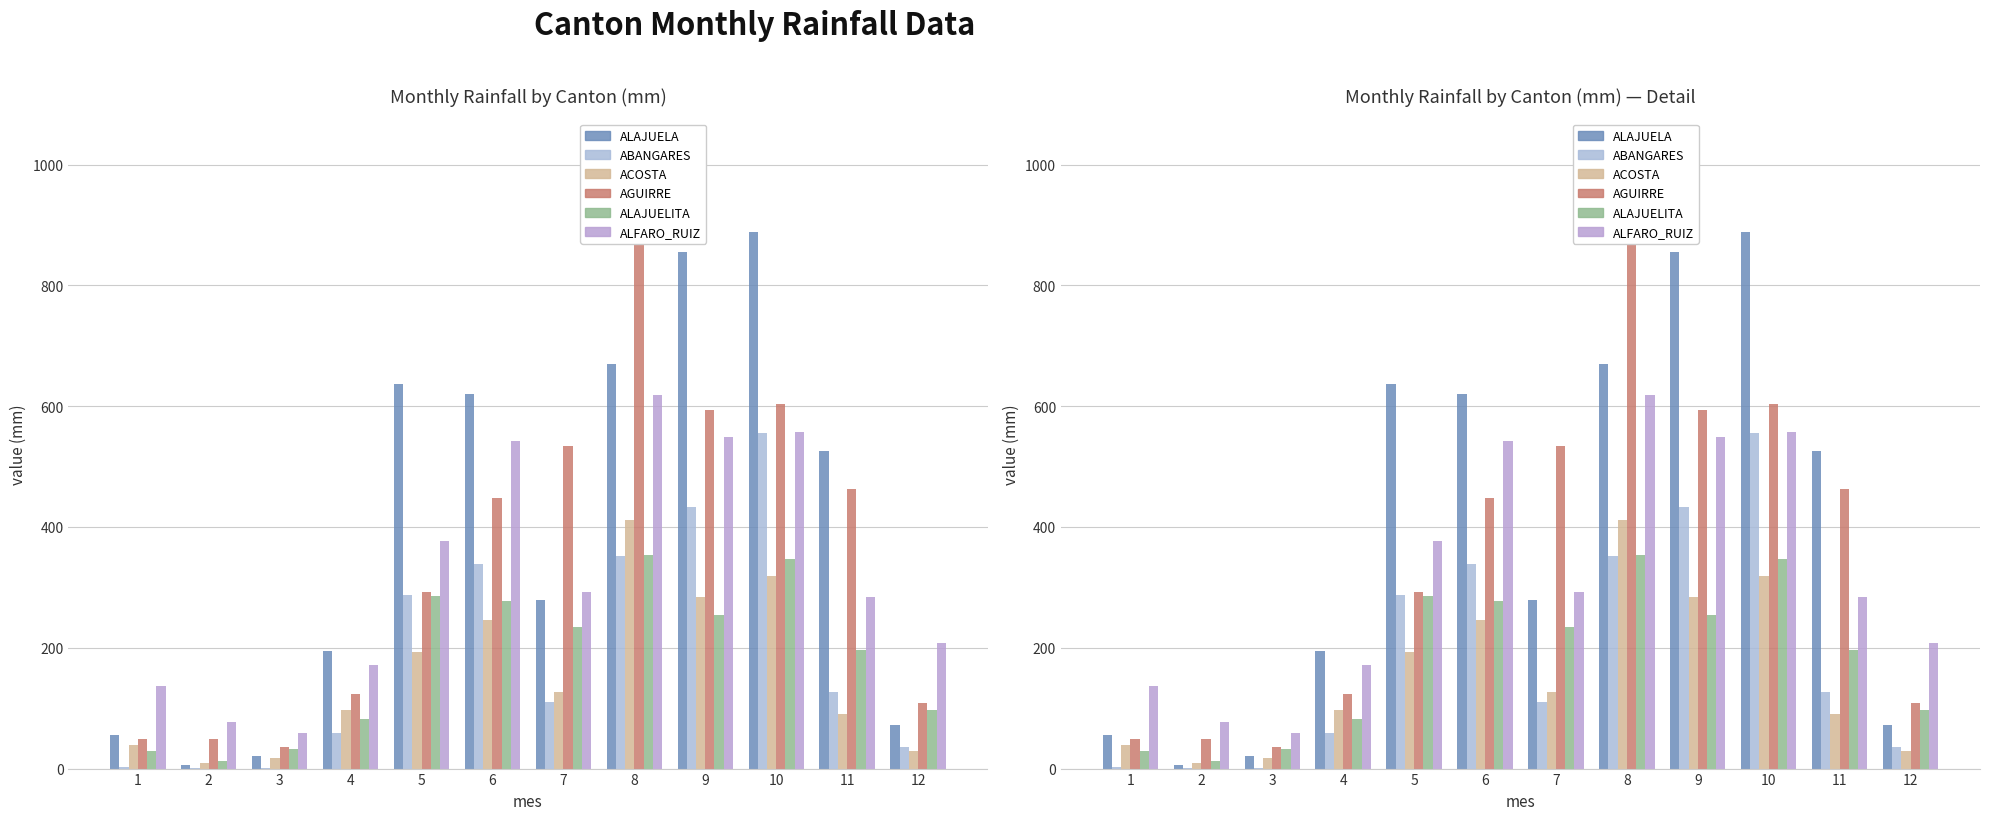

How many groups of bars are there?

12